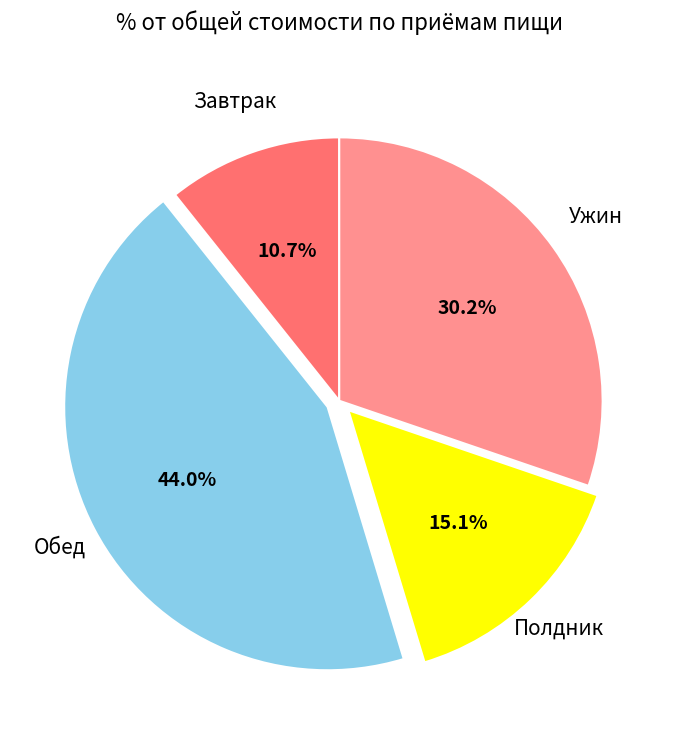

Is there a majority slice in this chart?

No